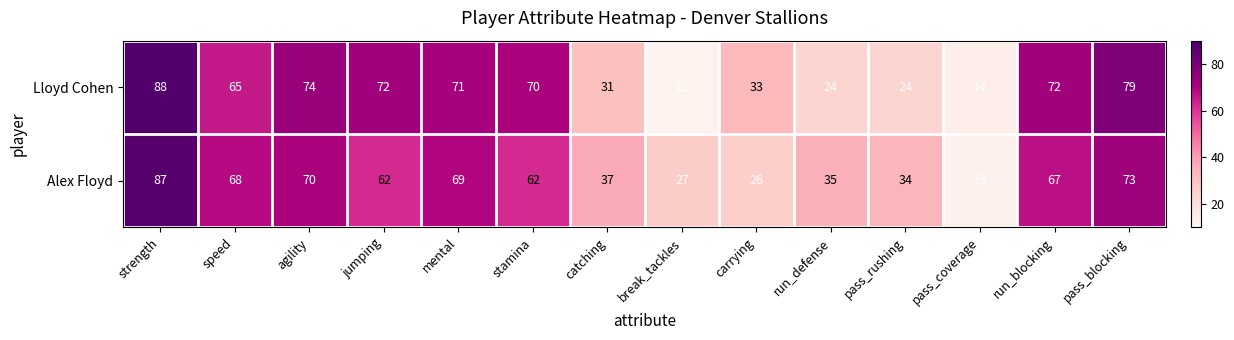

At how many categories does at least one series exceed 65?

8